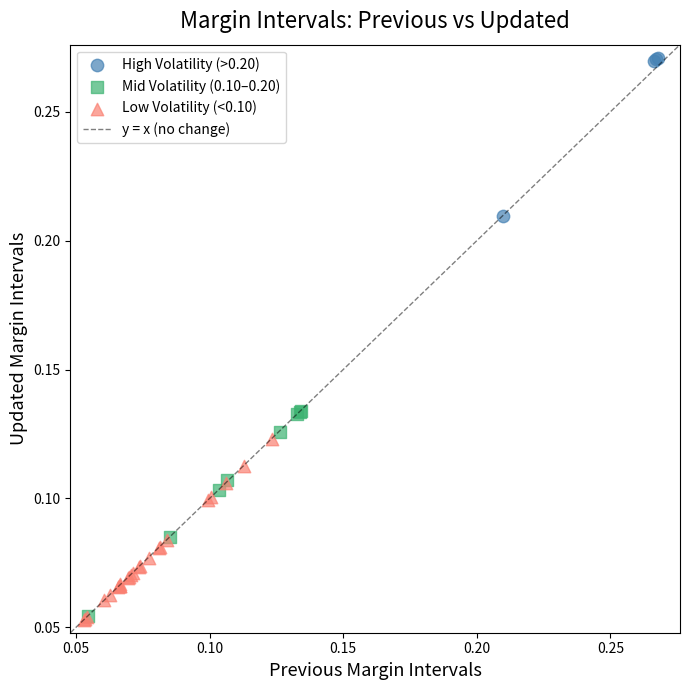

Which series has the largest Y range (max minus min)?

Mid Volatility (0.10–0.20)